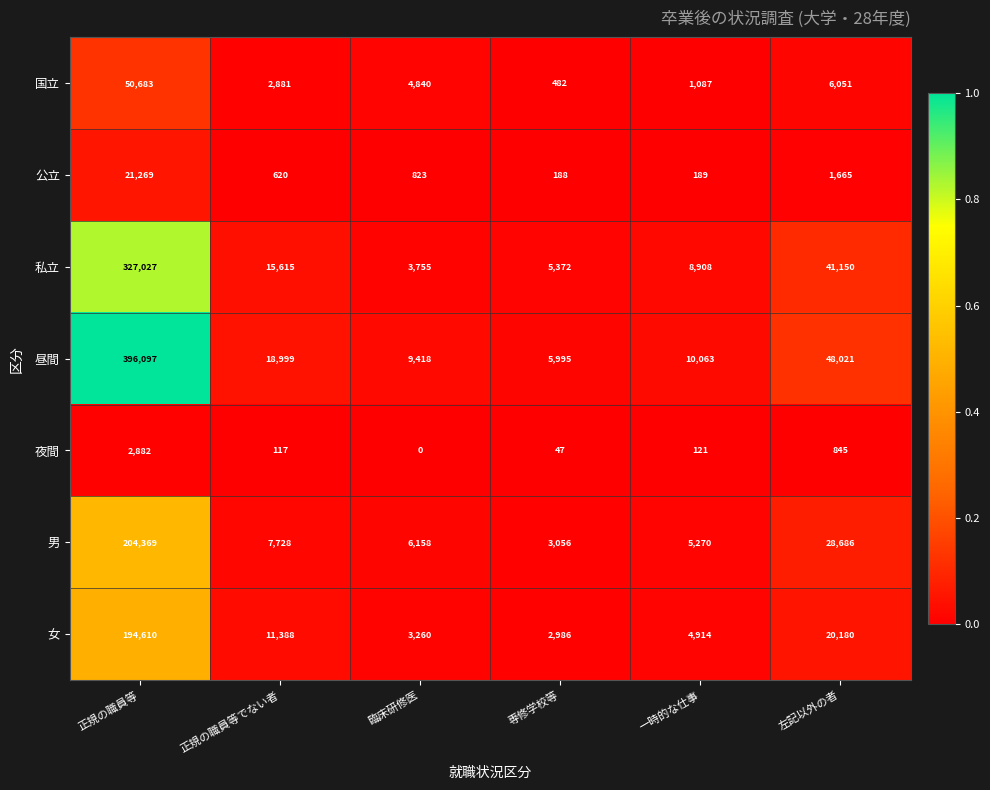

Is it true that 公立 equals 188 at 専修学校等?

True